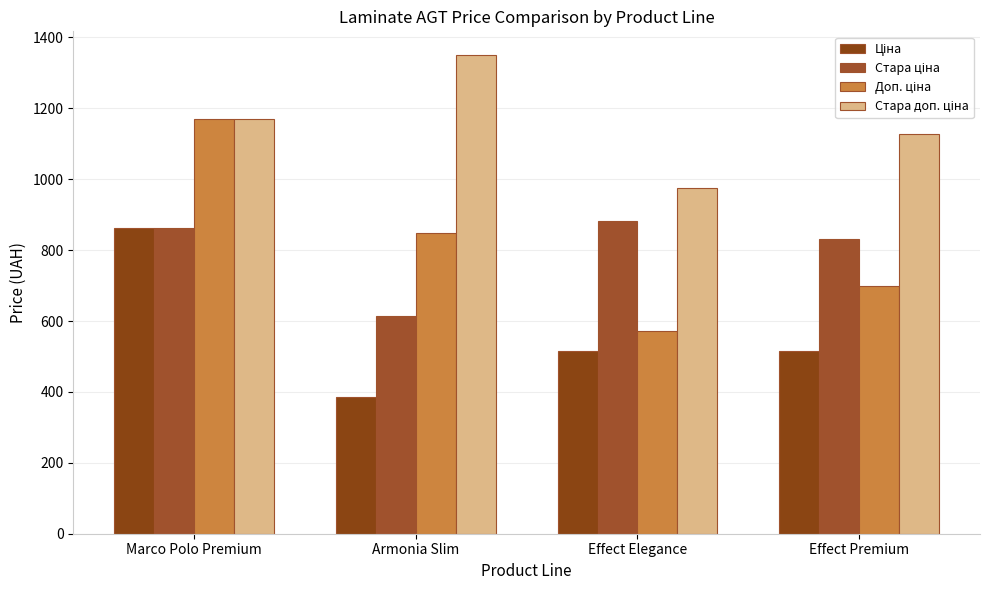

How many distinct data groups are displayed?

4